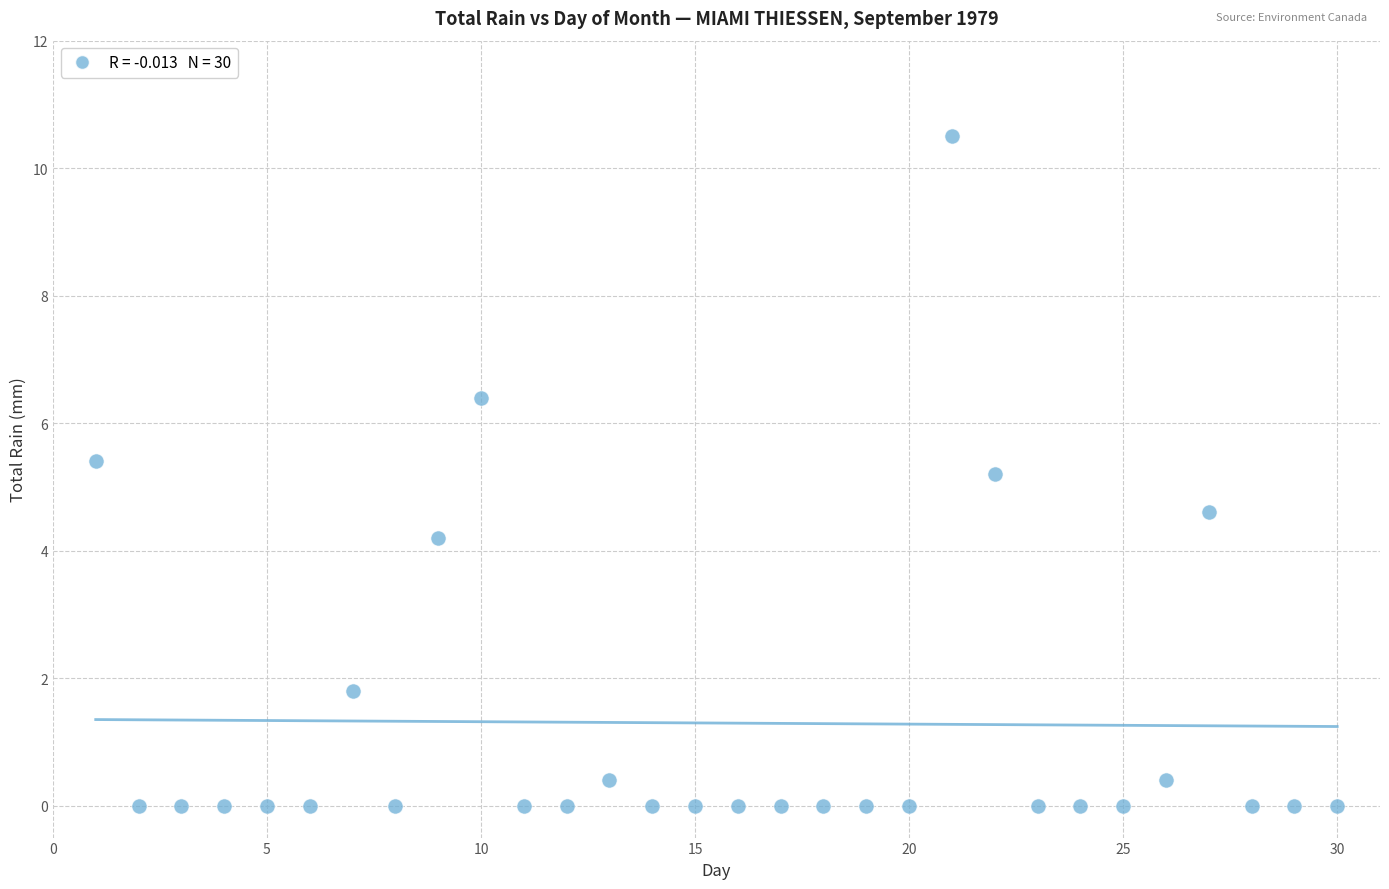

What is the range of Y values (max minus min)?

10.5